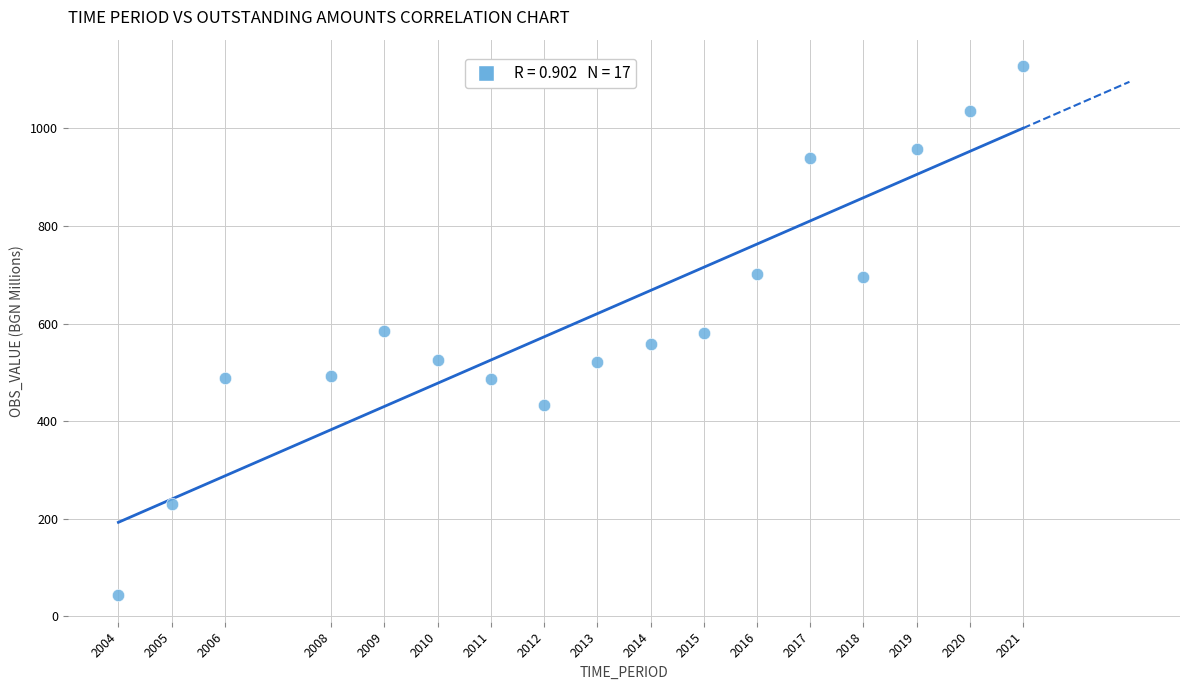

What is the range of Y values (max minus min)?

1085.3